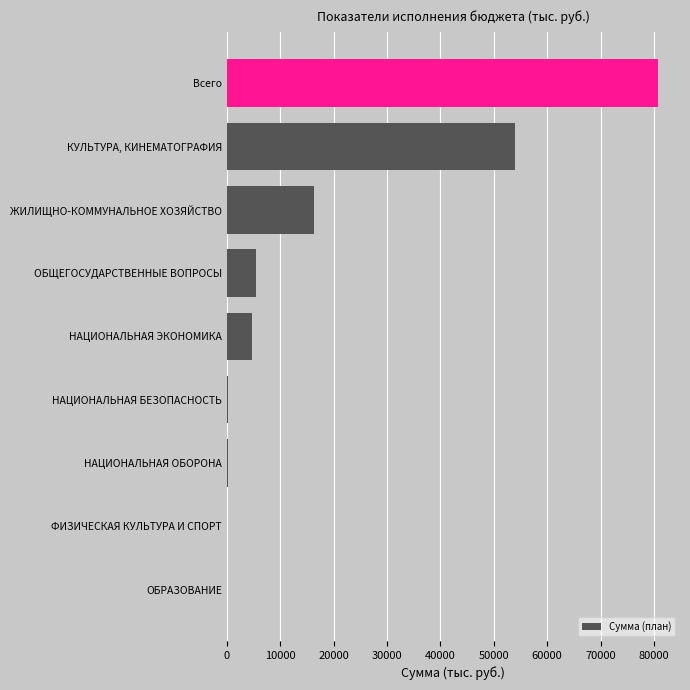

At which category does the chart reach its peak across all series?

Всего